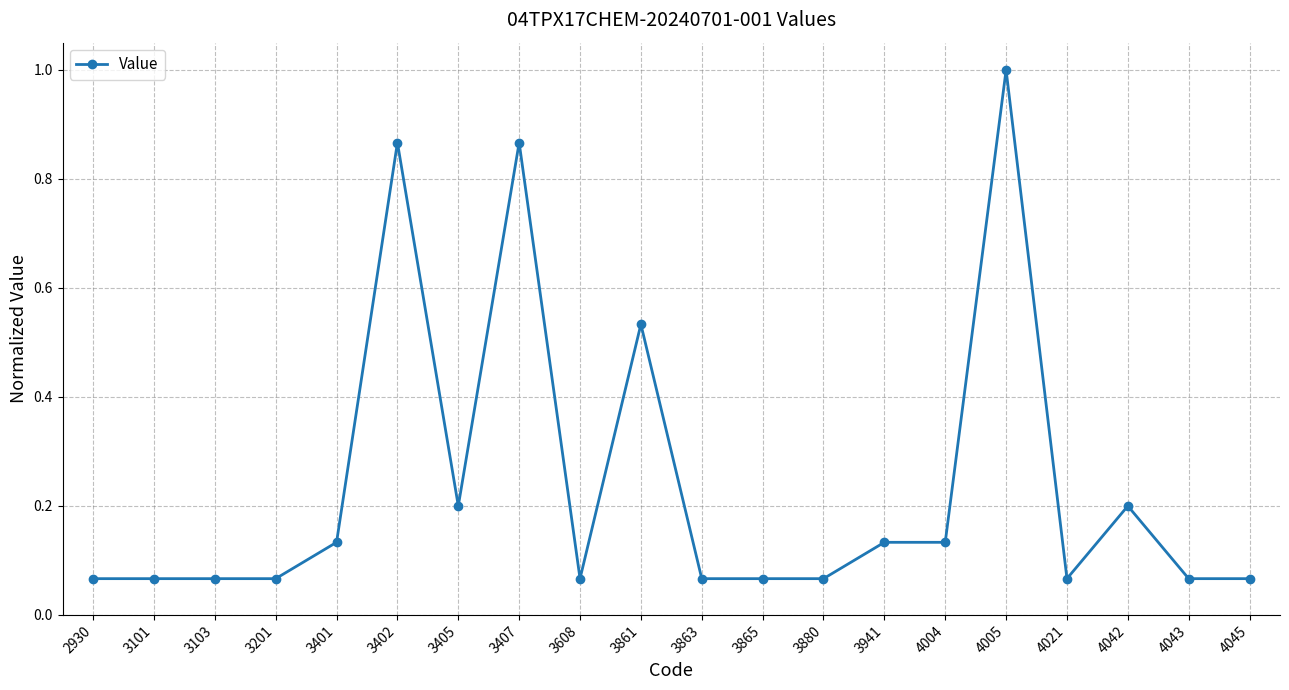

What is the value of the 18th point from the left?

0.2